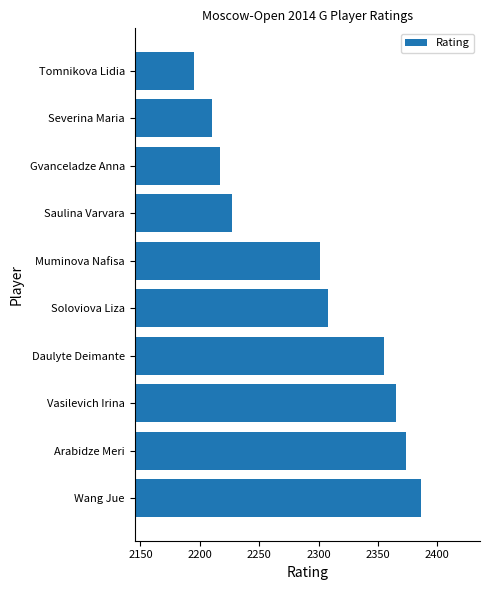

At which label is the value closest to 2290?

Muminova Nafisa